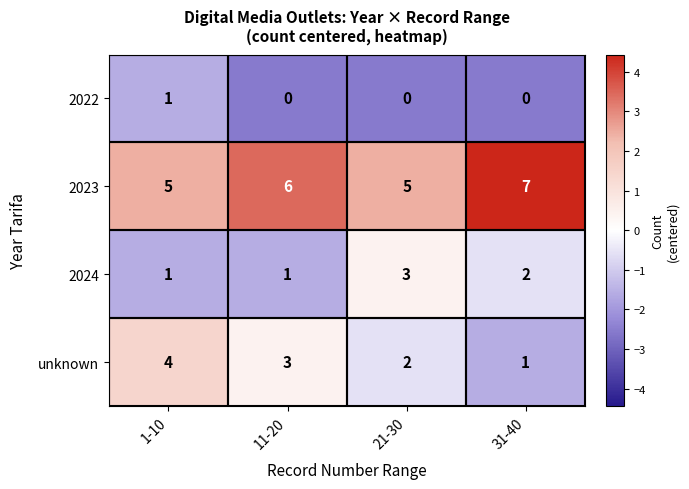

Rank the series at 11-20 from highest to lowest value.

2023, unknown, 2024, 2022